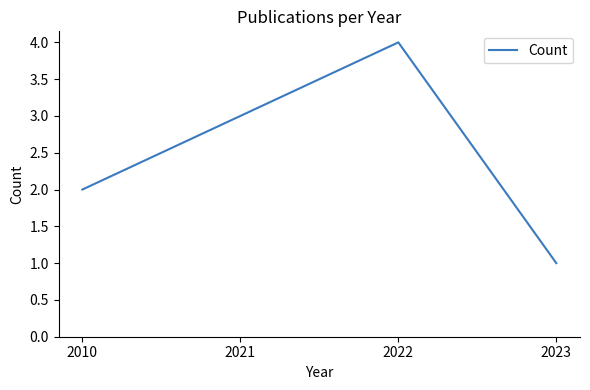

Reading right to left, what are all the values shown in this chart?

1	4	3	2